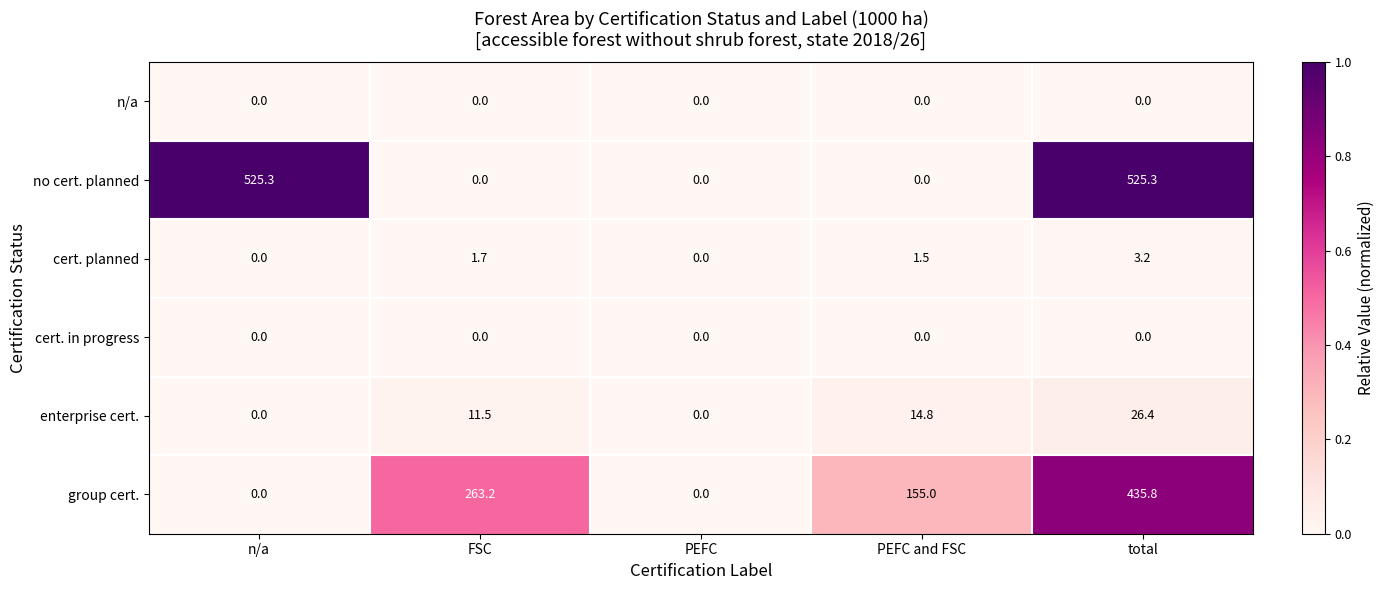

At which category is the sum across all series the highest?

total